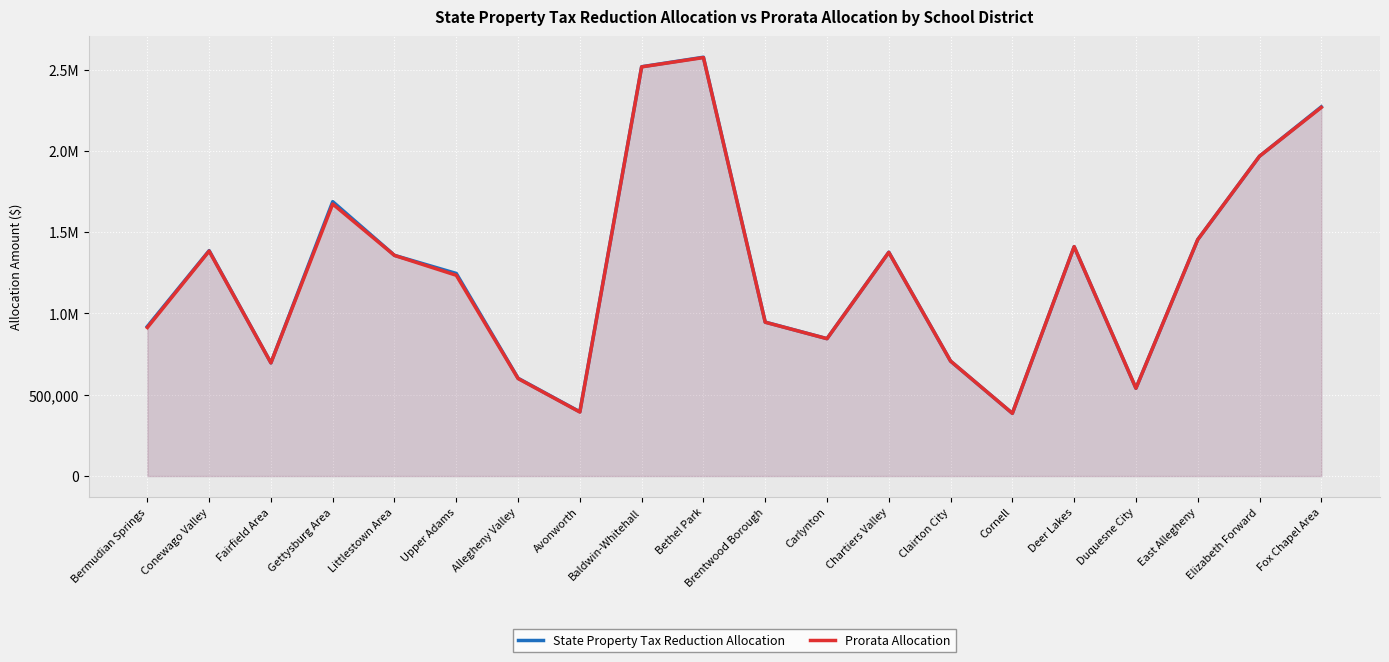

What position from the right is Allegheny Valley?

14